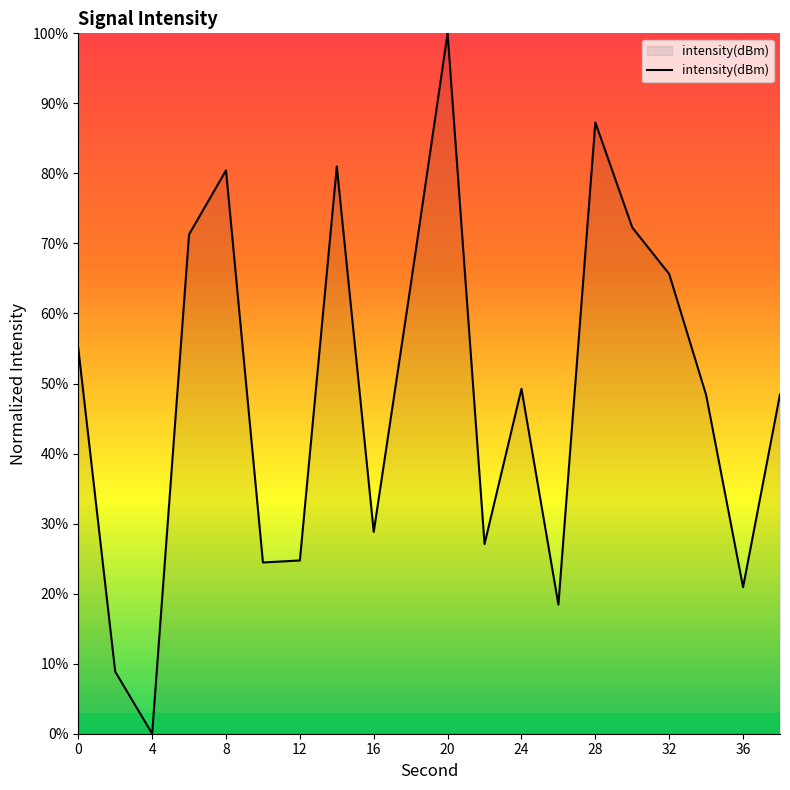

What is the difference between the maximum and minimum values?

100.0